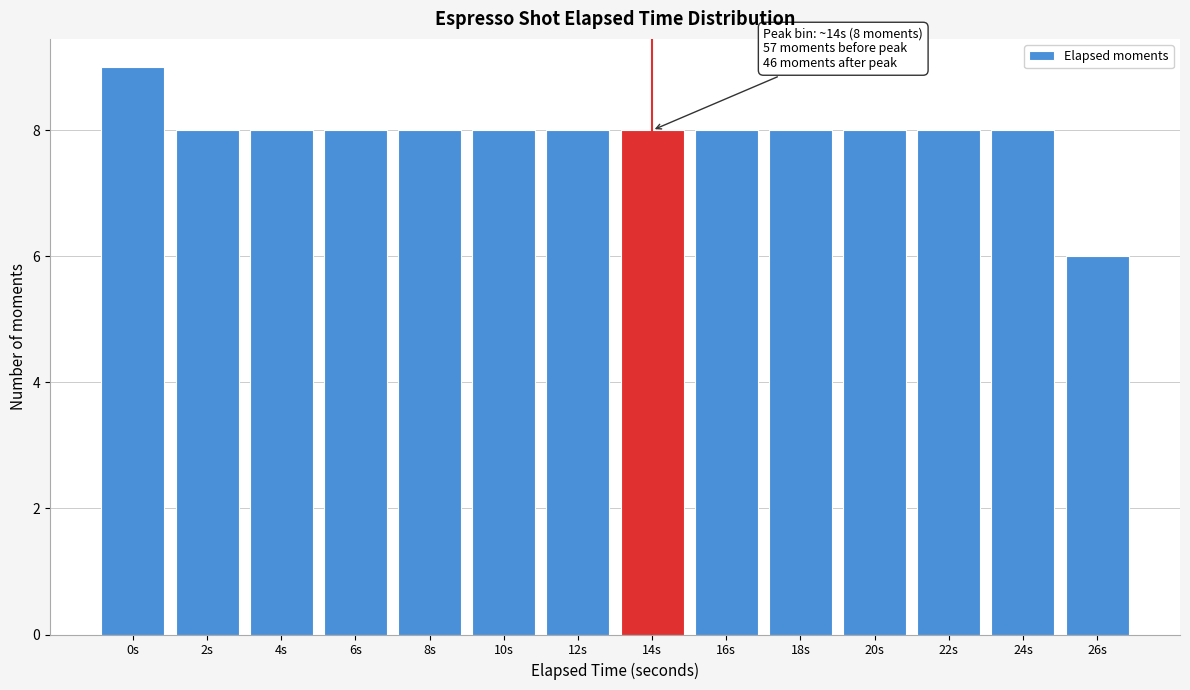

Reading left to right, list all the values displayed in this chart.

9	8	8	8	8	8	8	8	8	8	8	8	8	6